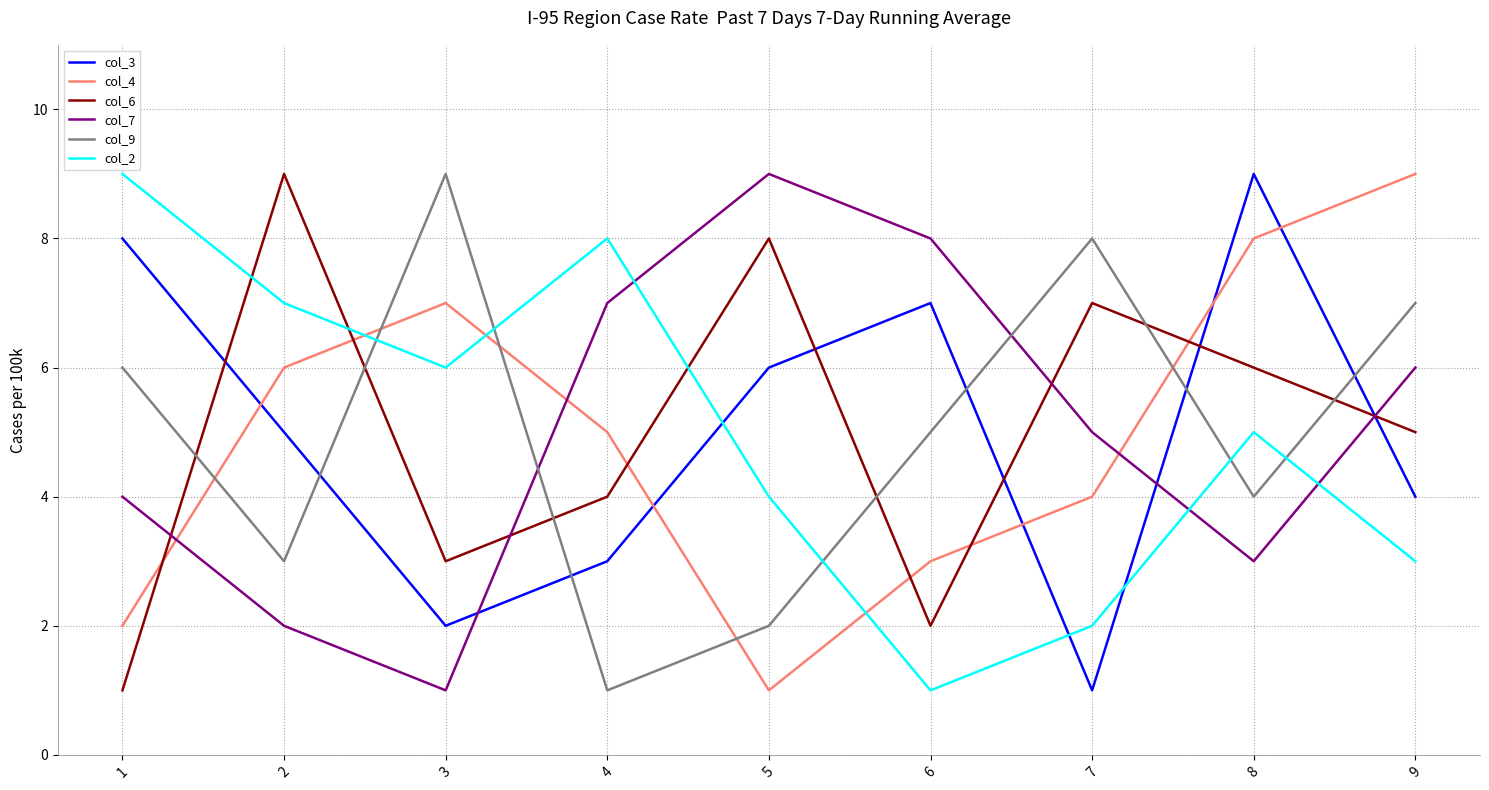

In col_7, how many points are higher than both neighbors (excluding endpoints)?

1